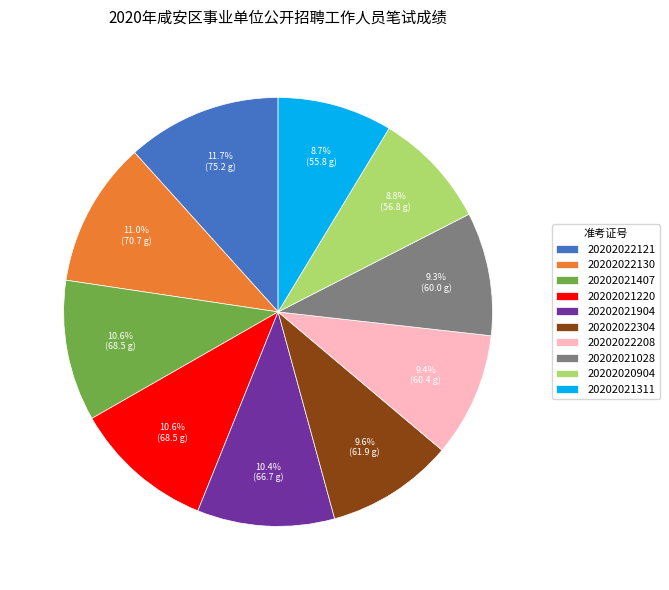

Does 20202021220 account for over 50% of the chart?

No